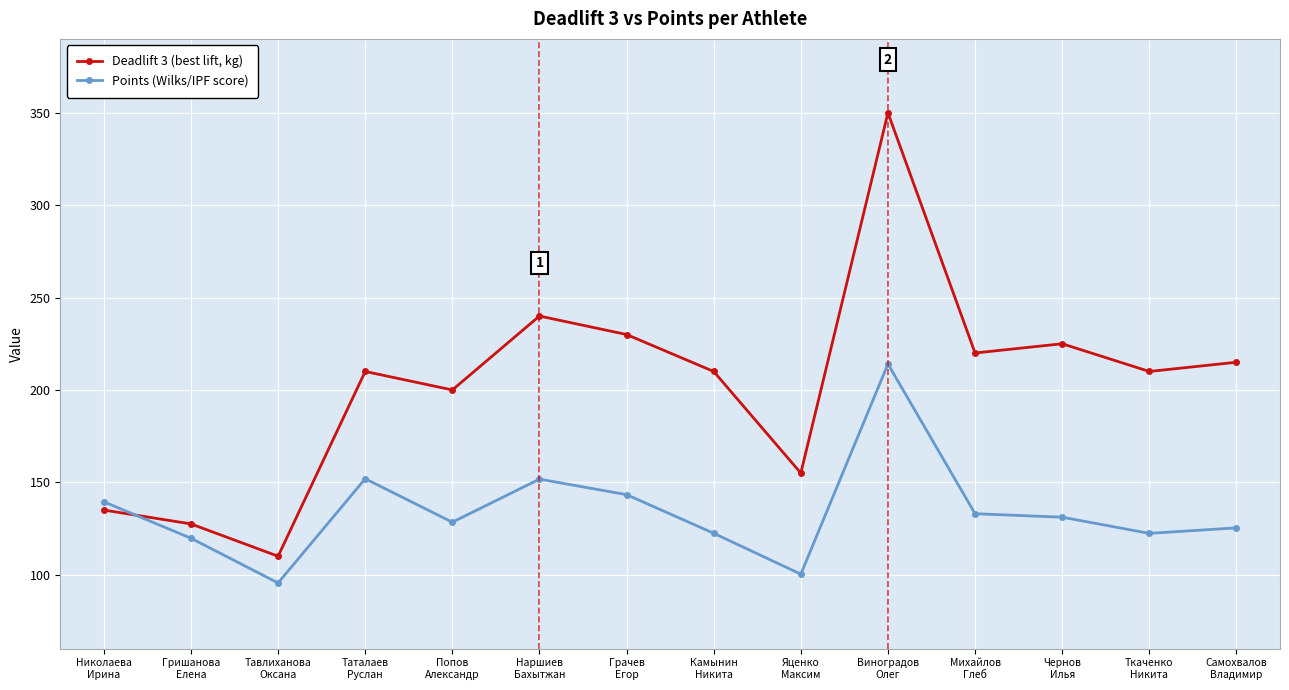

What is the label of the 9th point from the left?

Яценко
Максим